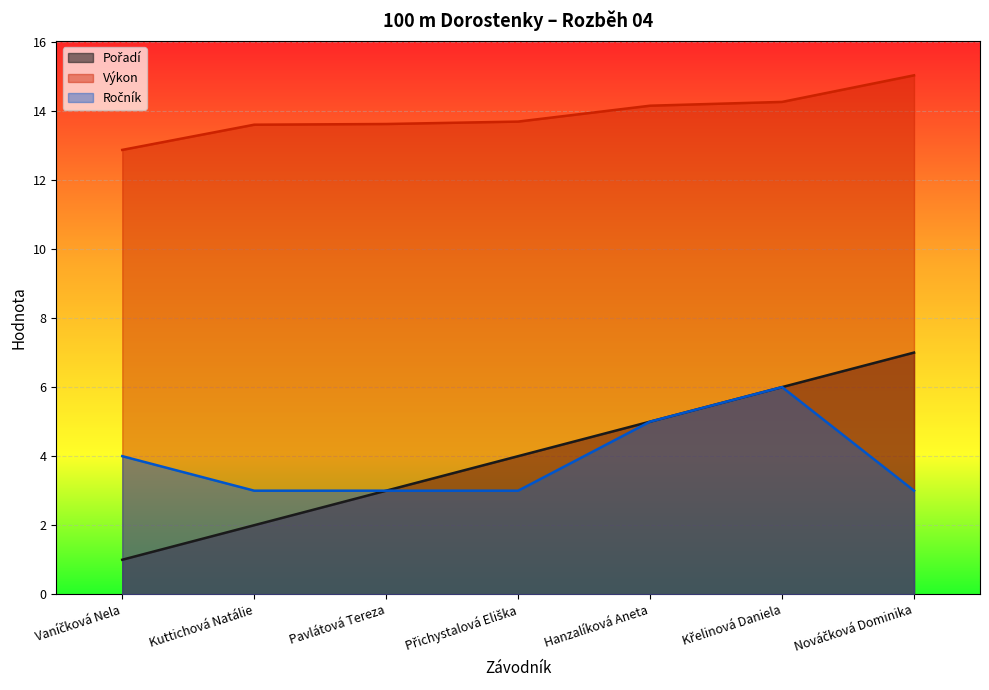

How many values in the Výkon series are below 13?

1